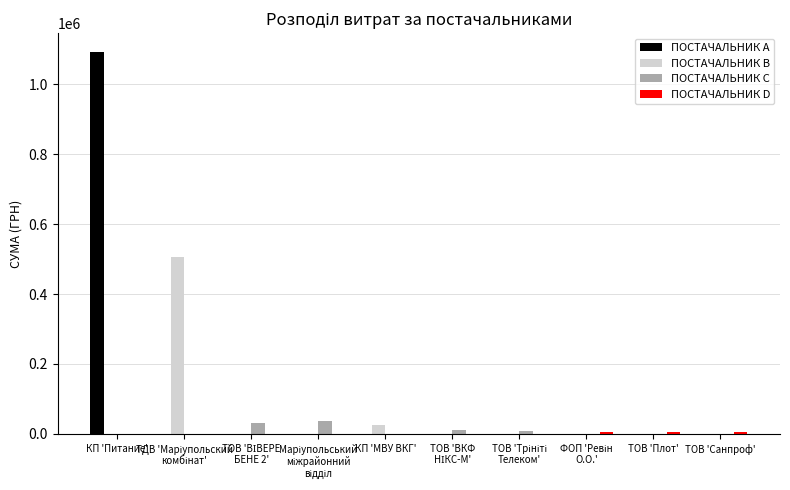

Count the number of categories in the chart.

10